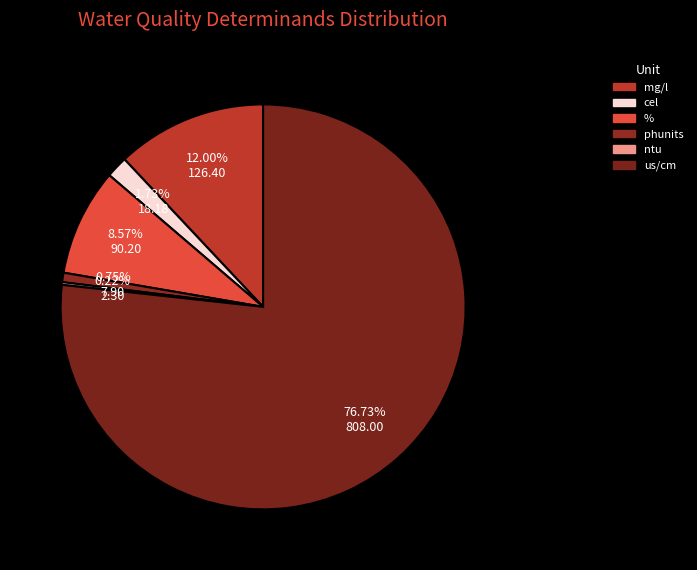

Does any single category account for the majority?

Yes